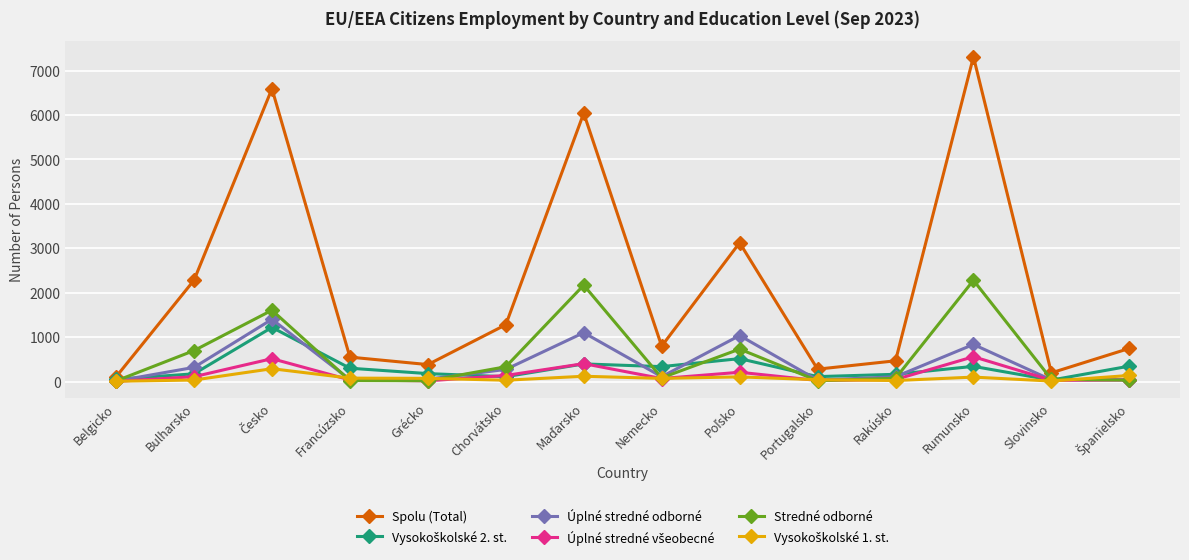

What is the label of the 4th point from the right?

Rakúsko